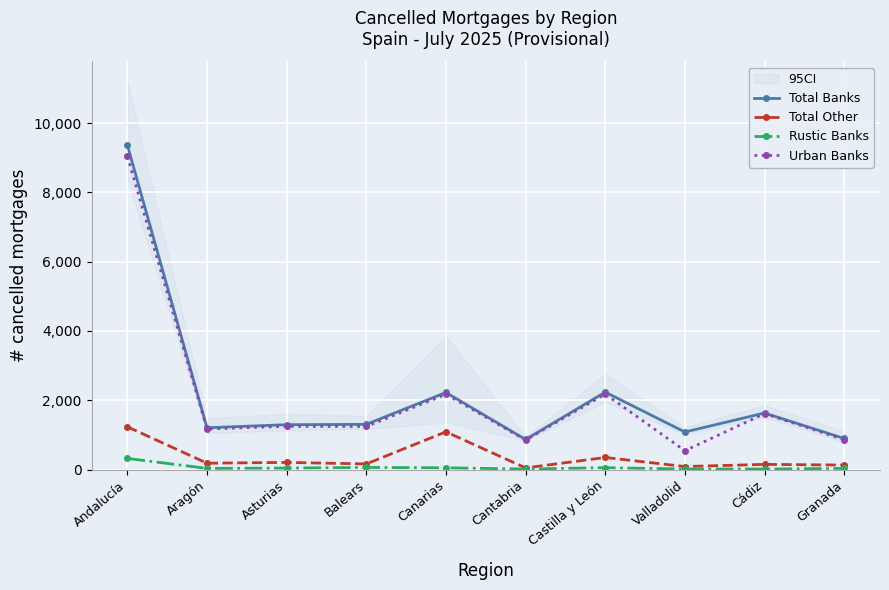

What is the label of the 6th point from the right?

Canarias